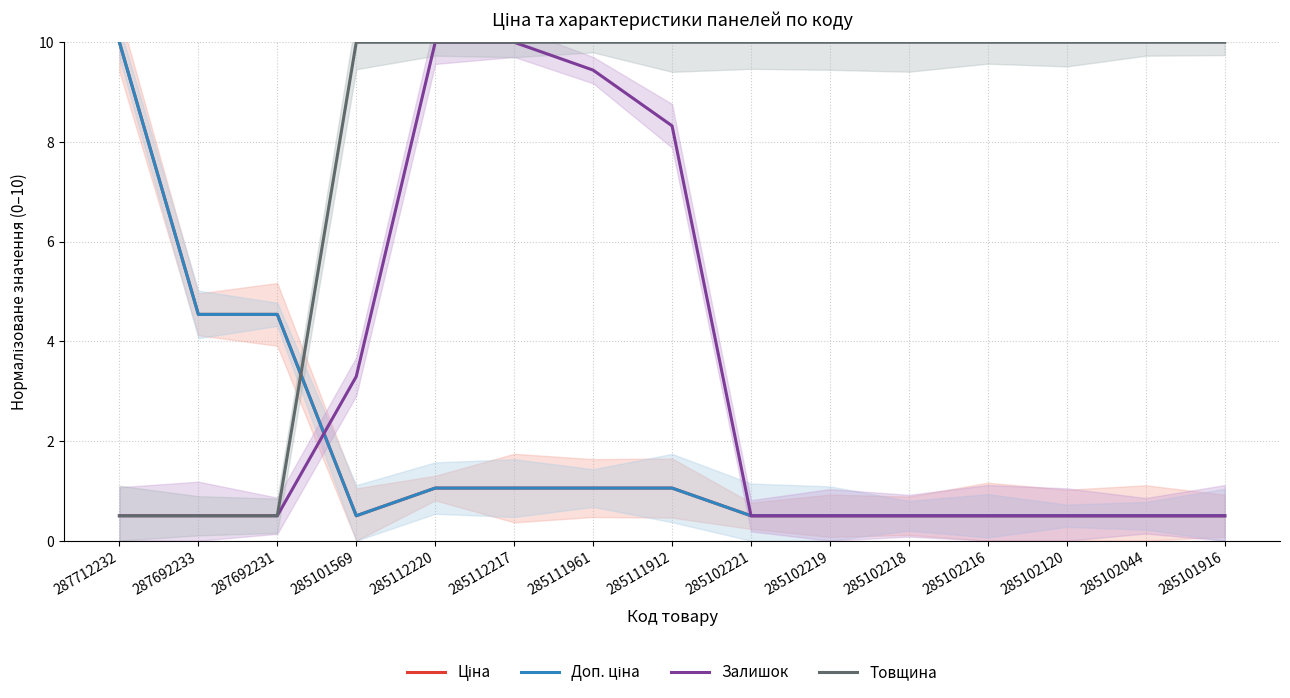

What is the sum of all Товщина values?

121.5